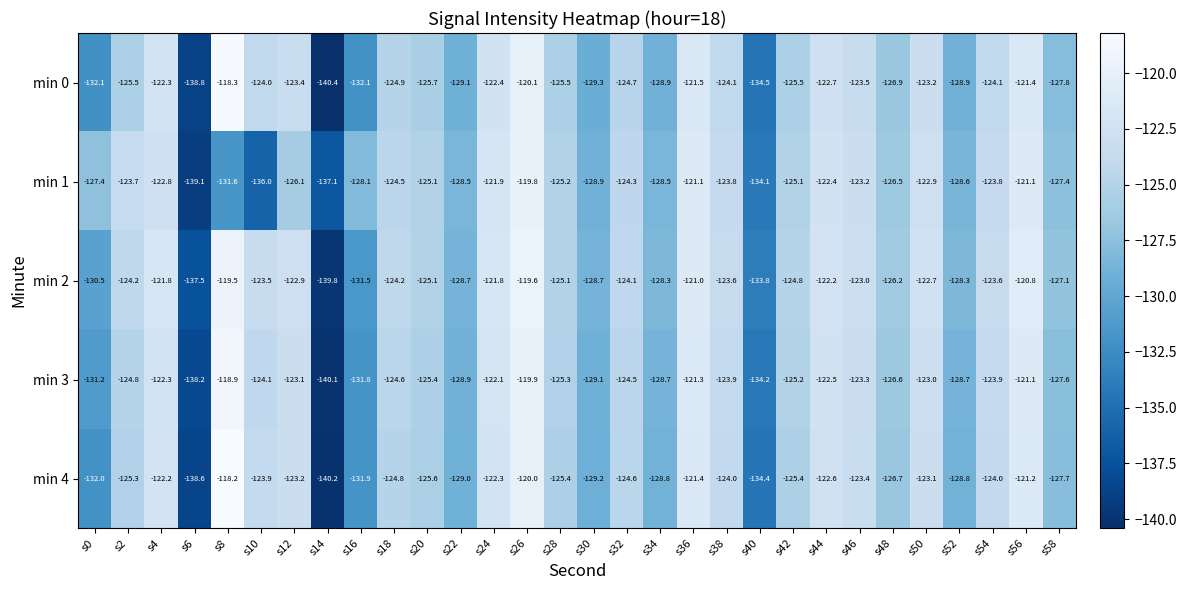

Which series has the largest total across all categories?

min 2